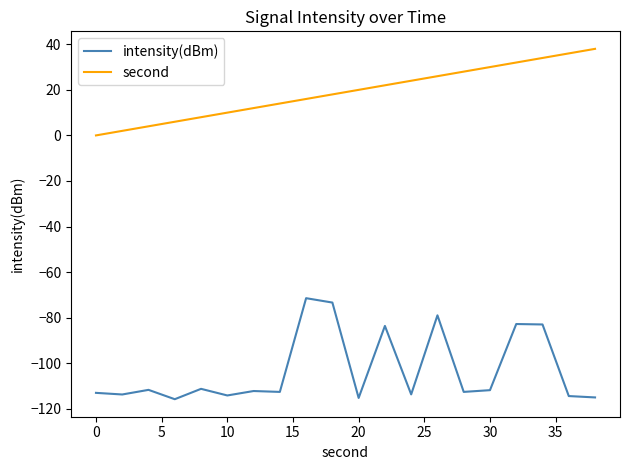

Which series has the largest total across all categories?

second